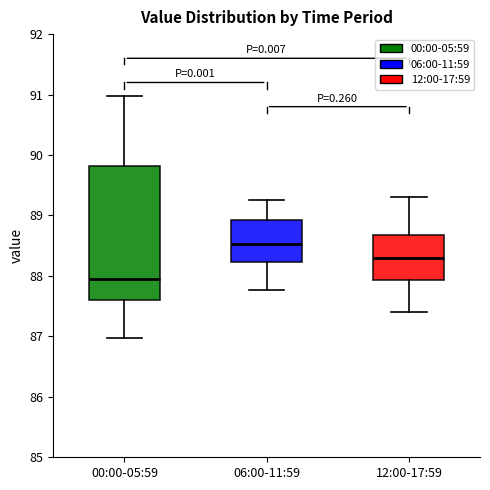

Where does the upper whisker of the box for 06:00-11:59 end on the y-axis? The values are not printed on the chart, so give them approximately, as read against the axis.

89.3